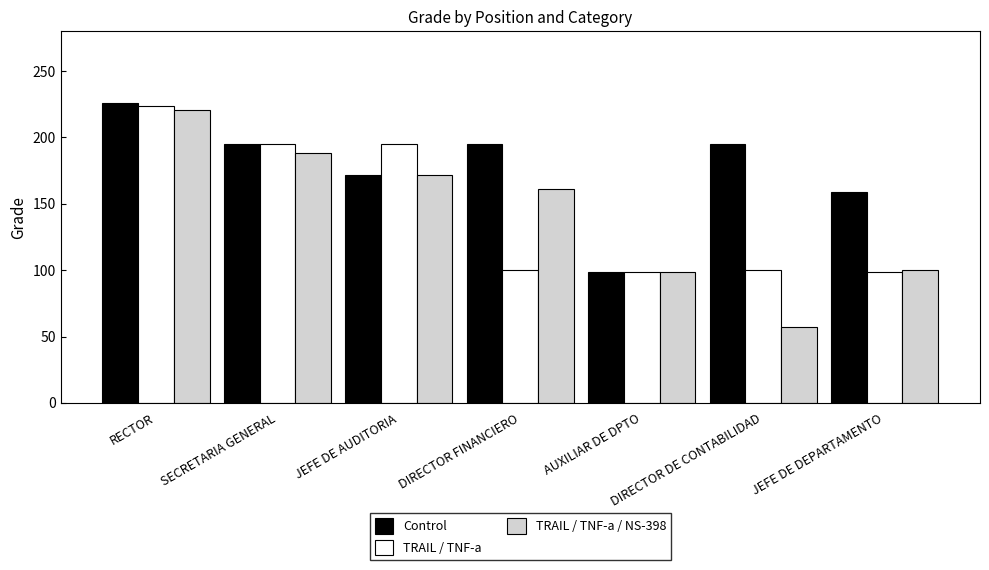

True or false: Control has a value of 195 at DIRECTOR DE CONTABILIDAD.

True